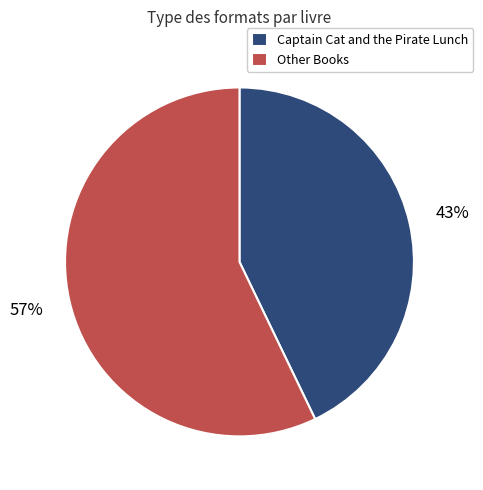

Do Other Books and Captain Cat and the Pirate Lunch together represent more than half of the pie?

Yes